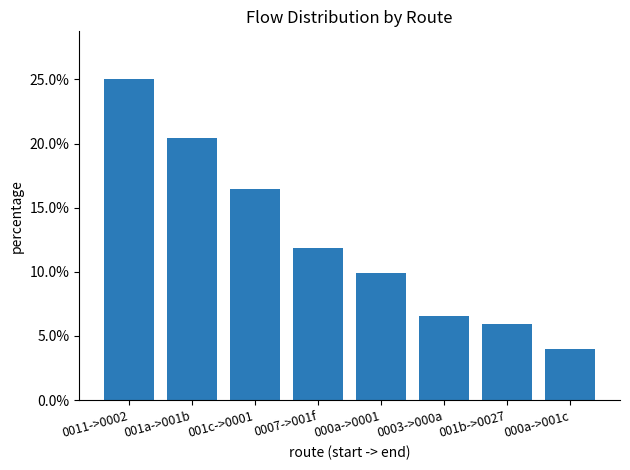

Reading right to left, what are all the values shown in this chart?

000a->001c=0.0	001b->0027=0.1	0003->000a=0.1	000a->0001=0.1	0007->001f=0.1	001c->0001=0.2	001a->001b=0.2	0011->0002=0.2